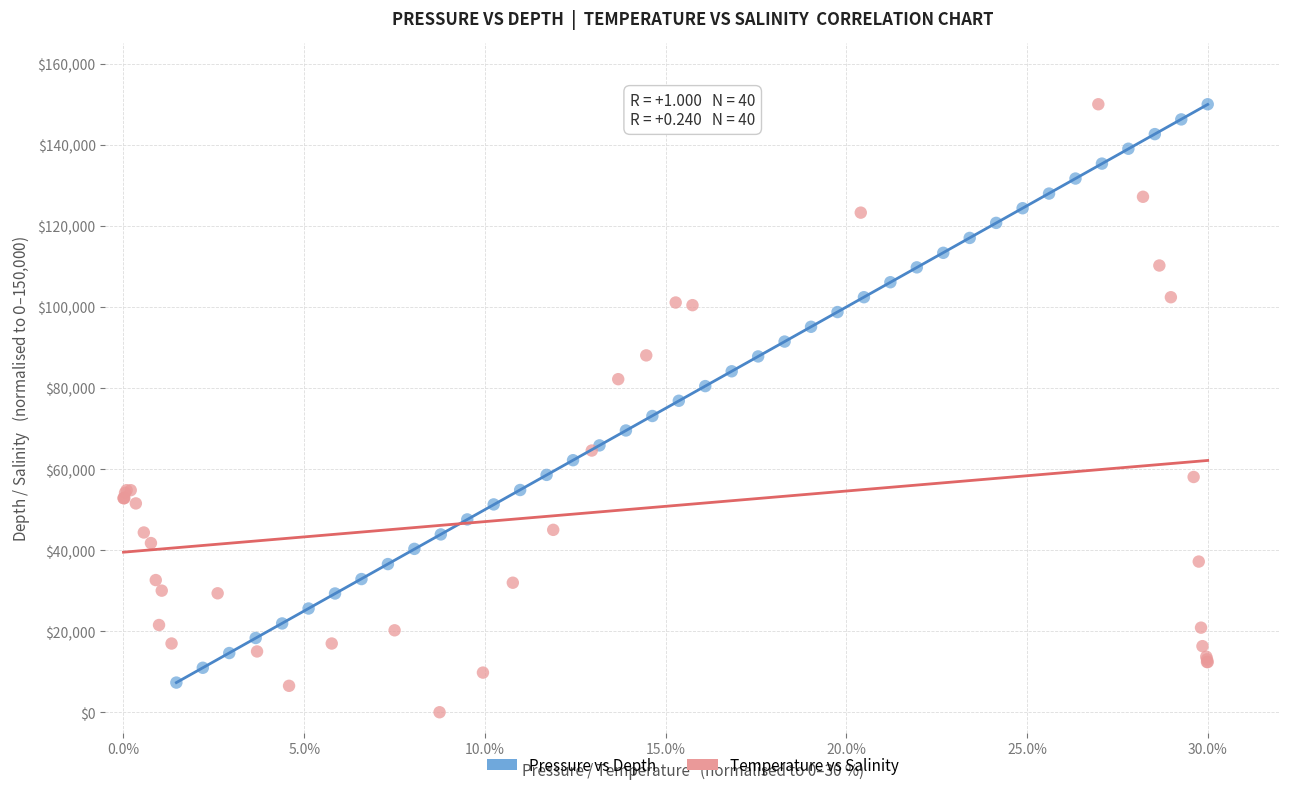

Which series has the largest Y range (max minus min)?

Temperature vs Salinity